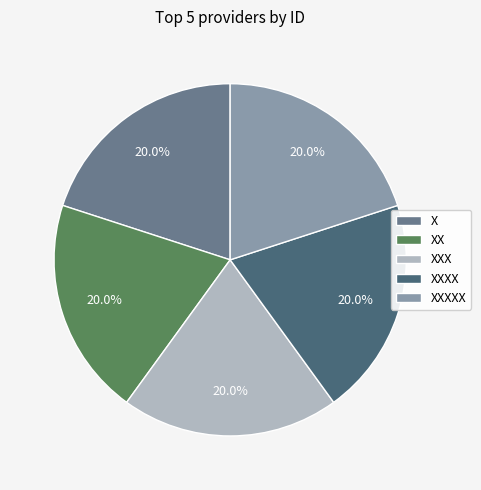

Approximately how many times larger is the value at XXXXX compared to XXX?

1.0